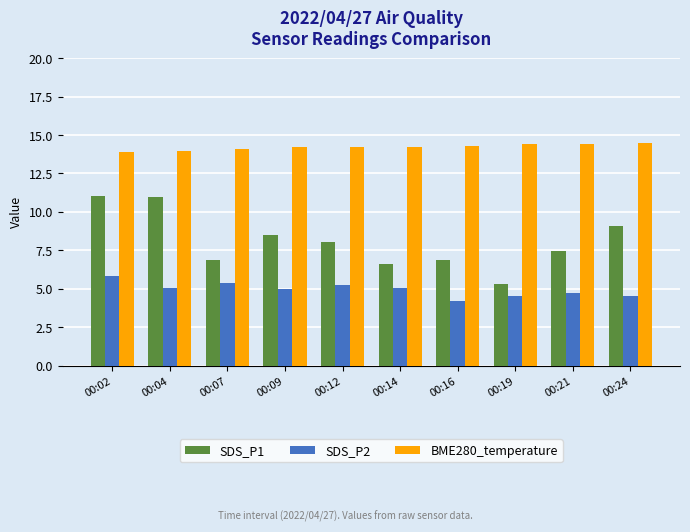

What is the average value of the BME280_temperature series?

14.2